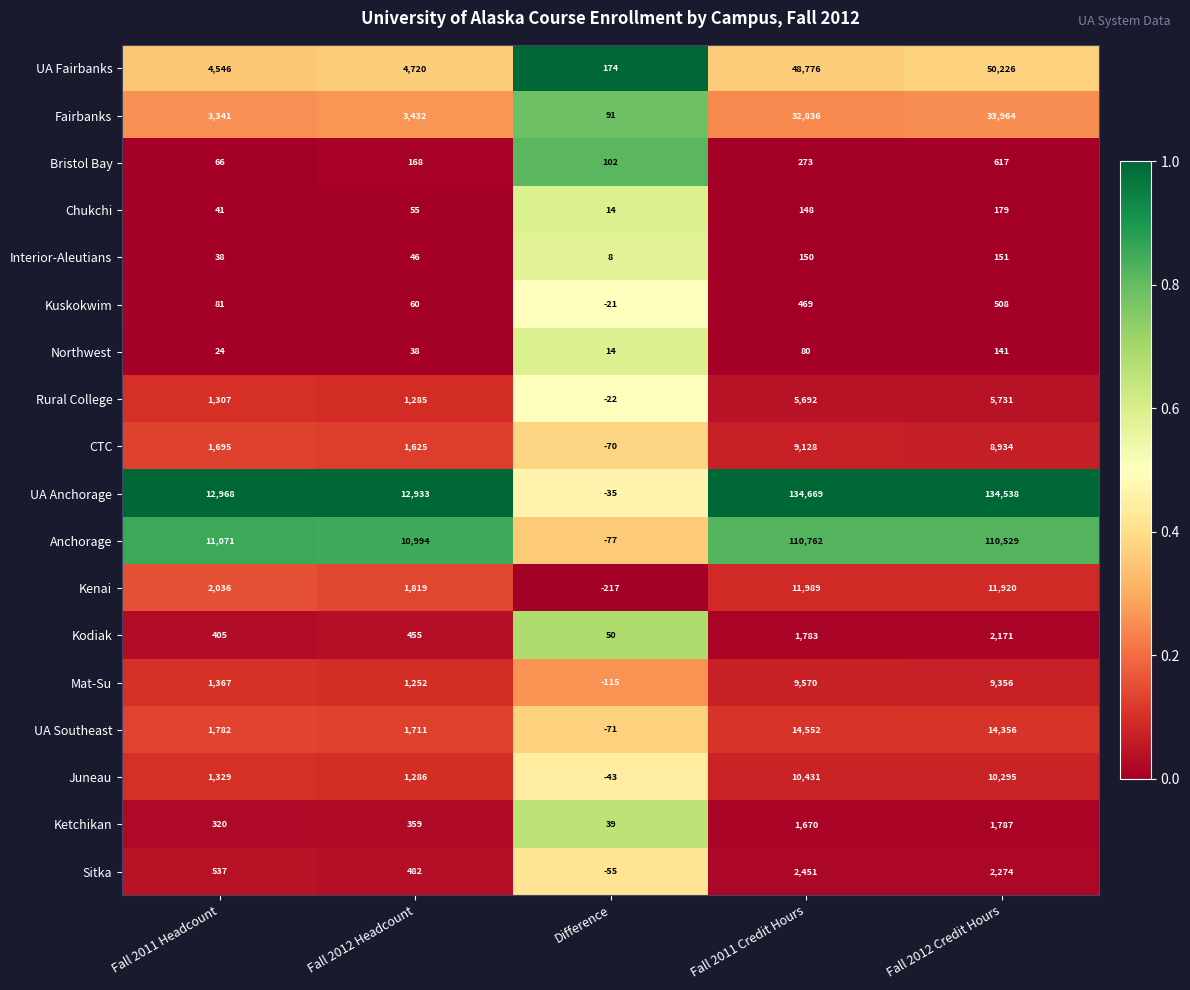

Rank the categories by Ketchikan value from highest to lowest.

Fall 2012 Credit Hours, Fall 2011 Credit Hours, Fall 2012 Headcount, Fall 2011 Headcount, Difference